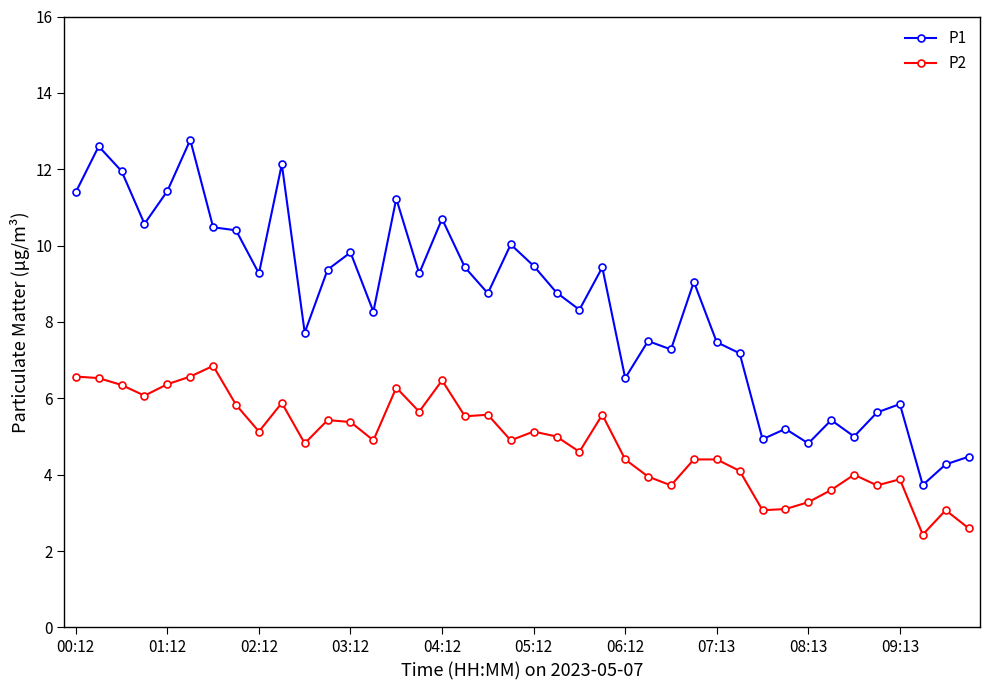

How many series are shown in this chart?

2